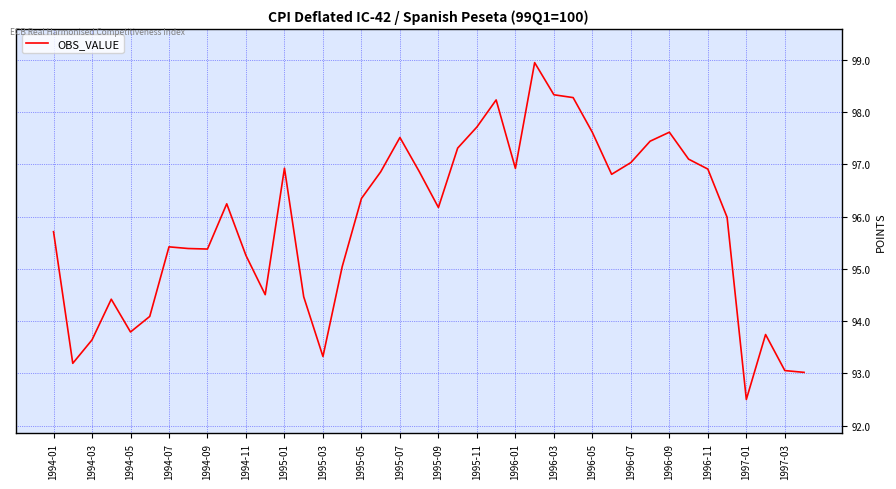

What is the maximum value shown in the chart?

98.9